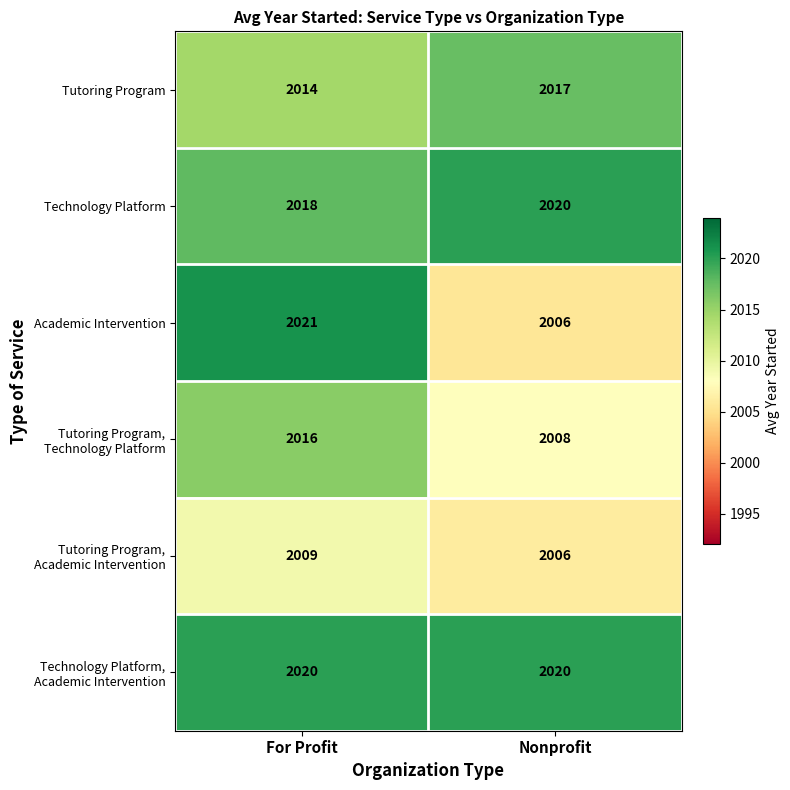

How many series are shown in this chart?

6